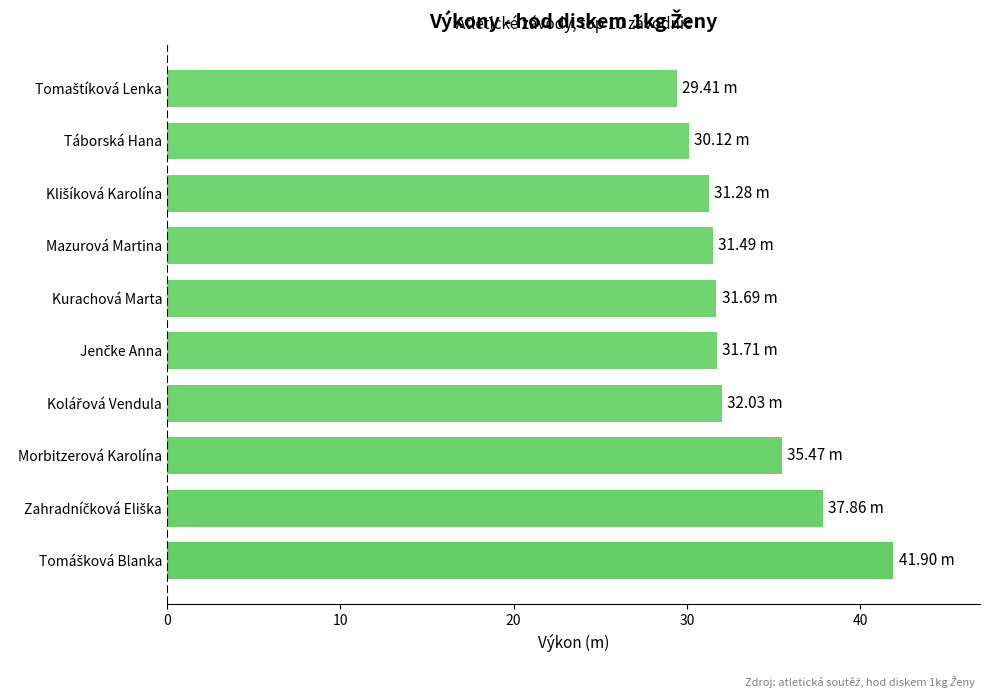

How many bars are there in total?

10